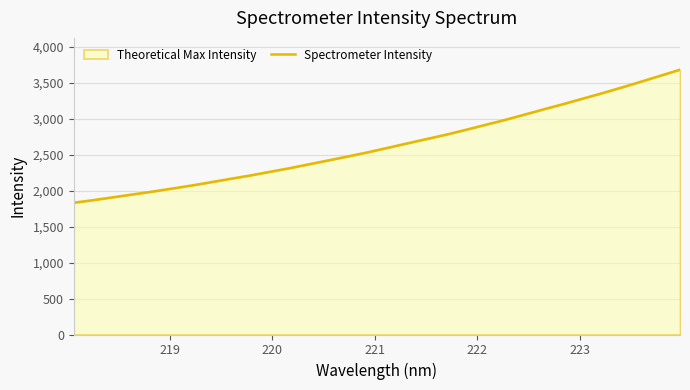

What is the minimum value shown in the chart?

1833.5